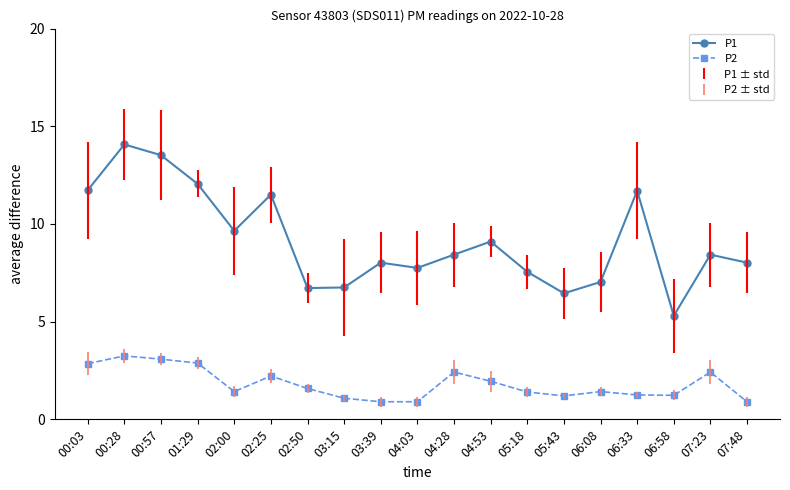

Between 02:25 and 07:23, which series saw the biggest shift?

P1